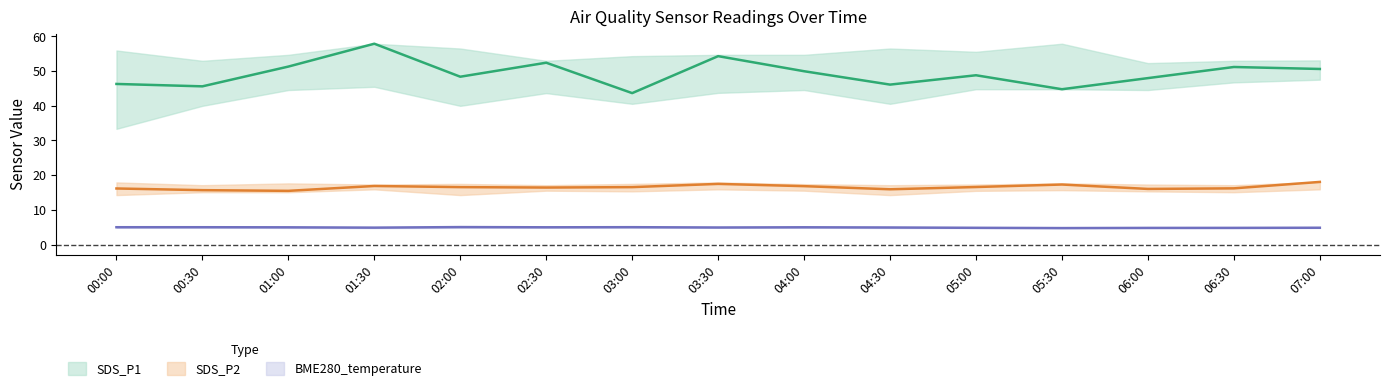

In BME280_temperature, how many points are higher than both neighbors (excluding endpoints)?

3